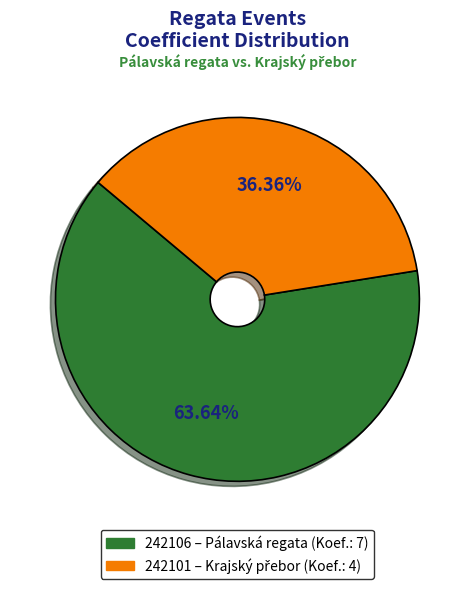

Rank the categories by value from highest to lowest.

242106, 242101